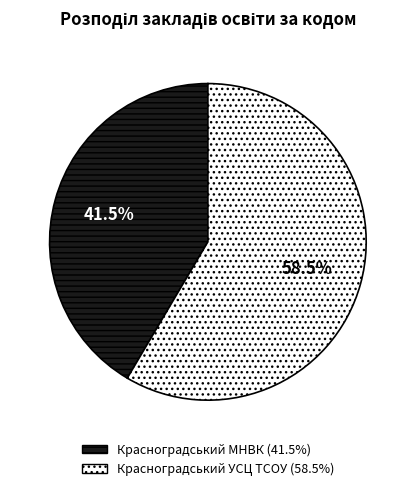

What is the total percentage of Красноградський УСЦ ТСОУ and Красноградський МНВК?

100.0%